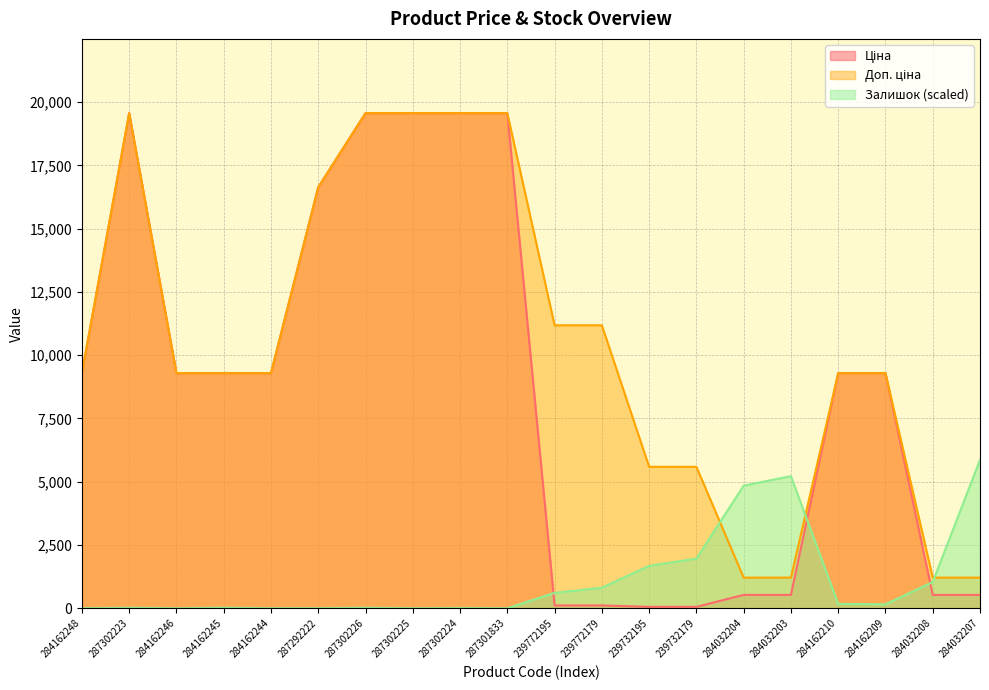

At which label is Ціна closest to 9810?

284162248